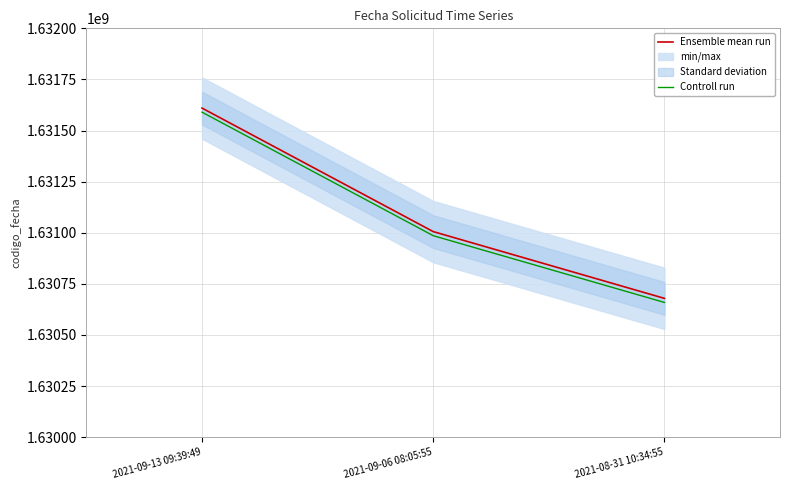

What is the sum of all Ensemble mean run values?

4893294043